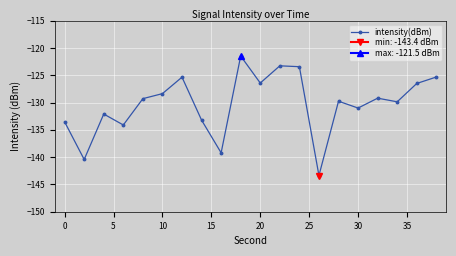

What is the minimum value for intensity(dBm)?

-143.4